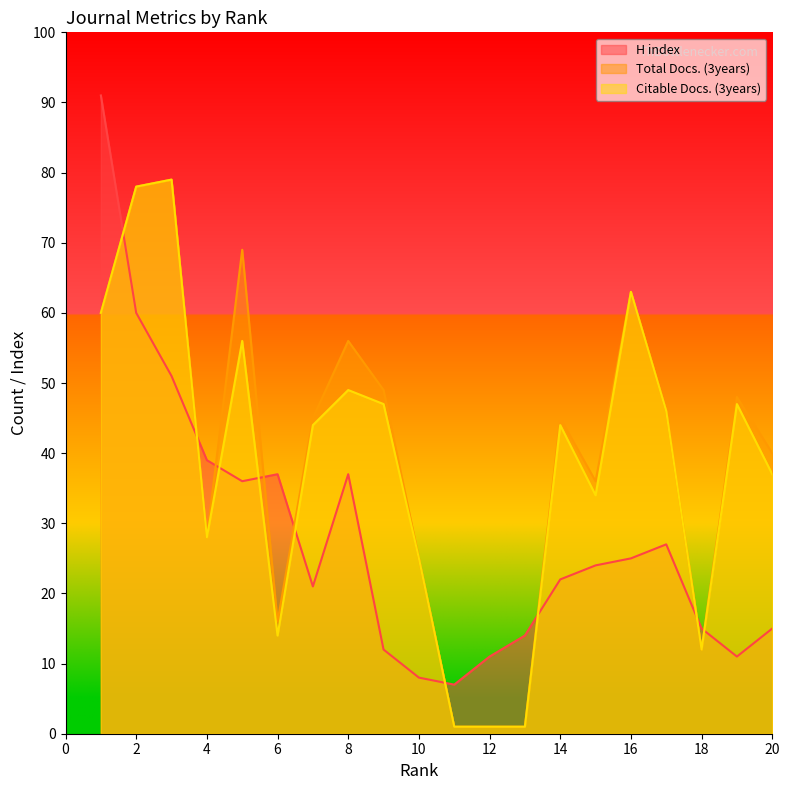

Which category has the lowest value across all series?

11